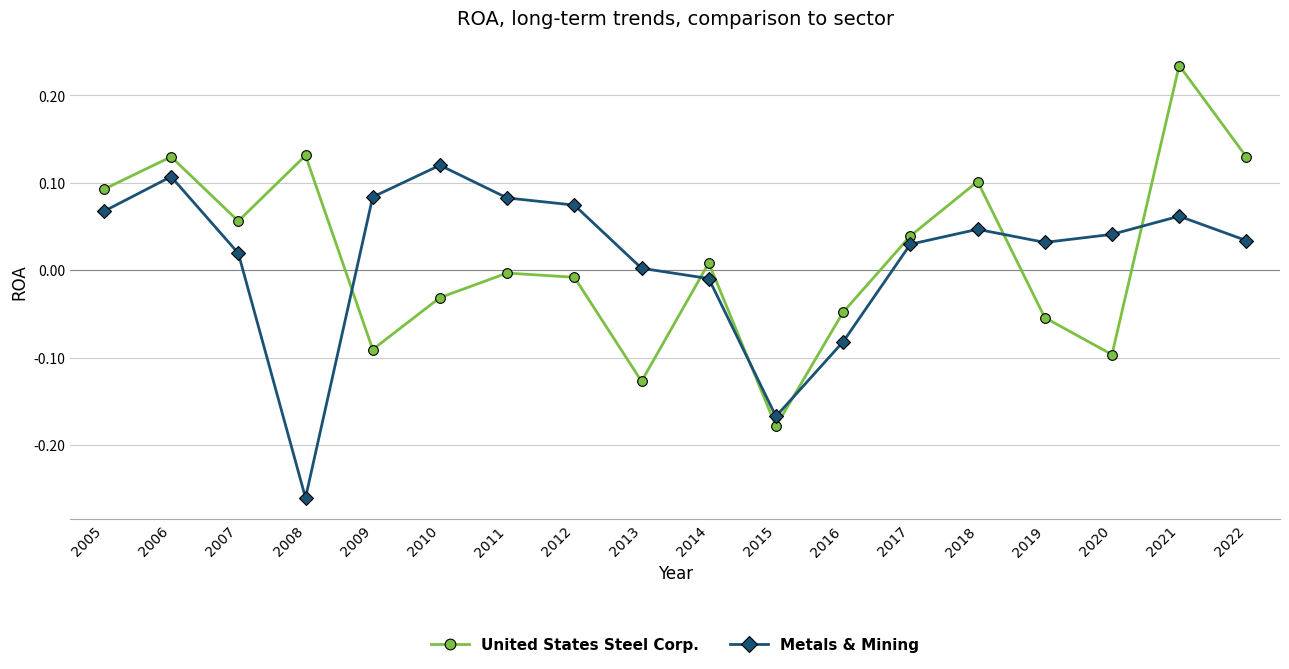

The United States Steel Corp. series shows -0.1 at 2013. True or false?

True